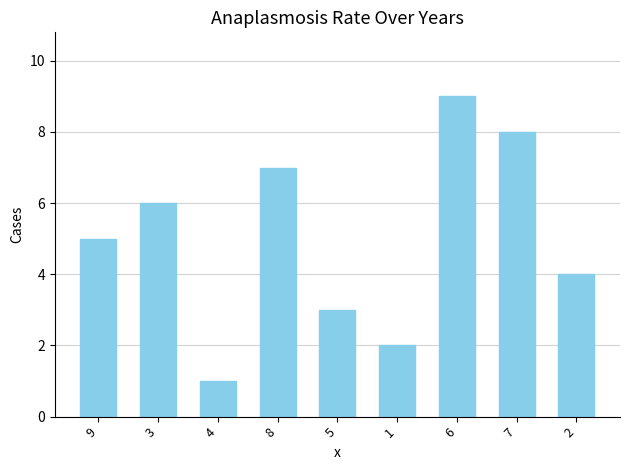

What is the change in value from 9 to 2?

-1